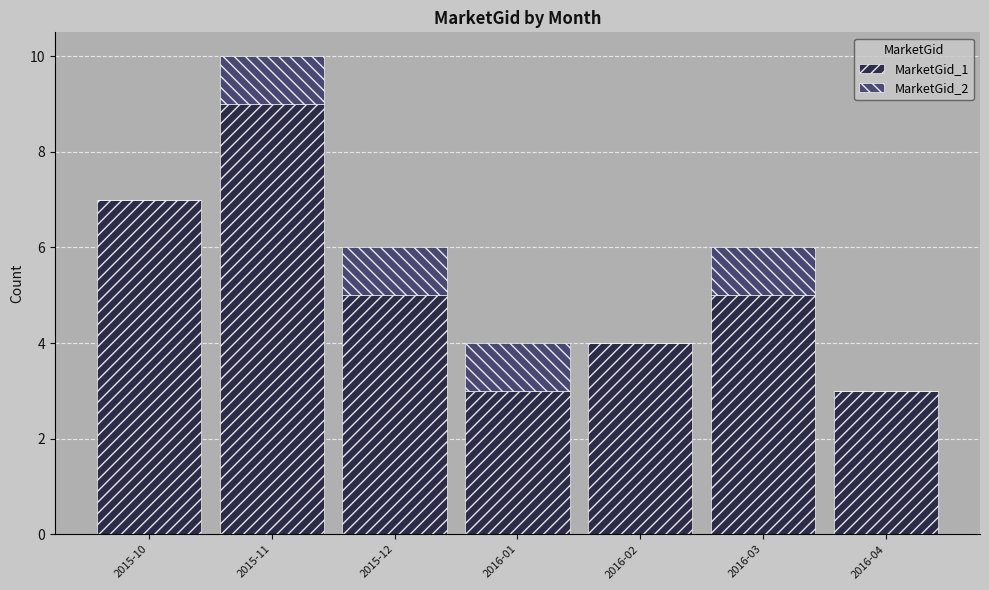

Reading left to right, transcribe the values for MarketGid_1.

2015-10=7	2015-11=9	2015-12=5	2016-01=3	2016-02=4	2016-03=5	2016-04=3